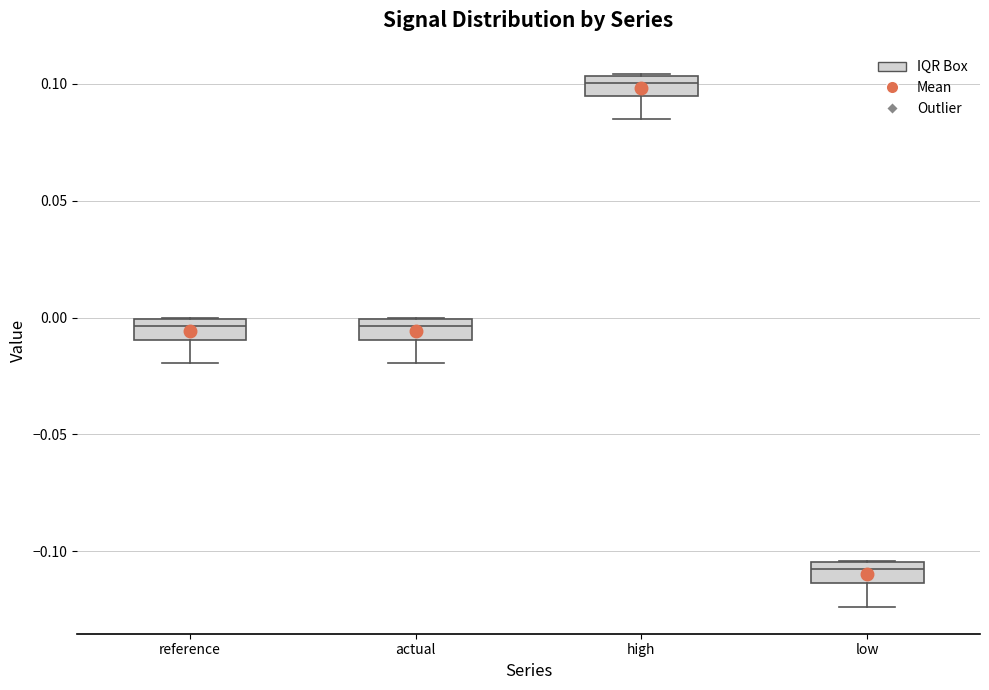

Reading left to right, transcribe this box plot: for each box, give where its median line is, the range the box spans, and where its two whiskers end, as read against the y-axis. The values are not printed on the chart, so give them approximately, as read against the axis.

reference: median -0.005, box -0.010 to 0.000, whiskers -0.020 to 0.000
actual: median -0.005, box -0.010 to 0.000, whiskers -0.020 to 0.000
high: median 0.100, box 0.095 to 0.105, whiskers 0.085 to 0.105
low: median -0.110, box -0.115 to -0.105, whiskers -0.125 to -0.105